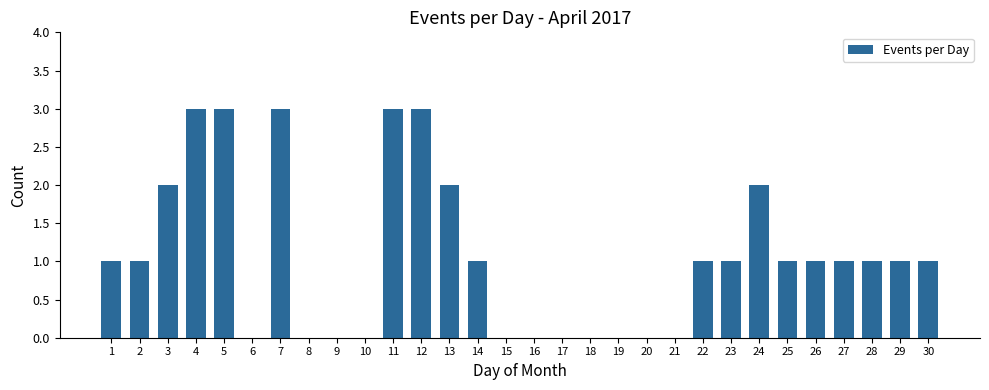

Is it true that the value at 8 is 2?

False